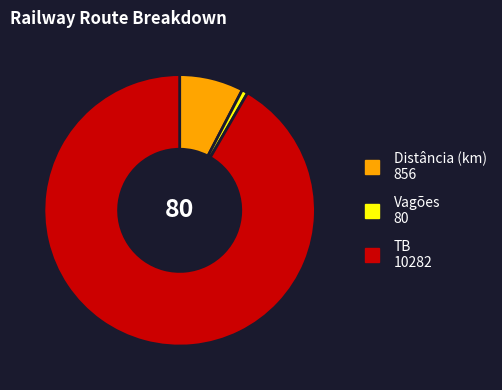

Is the sum of Vagões and Distância (km) greater than half?

No